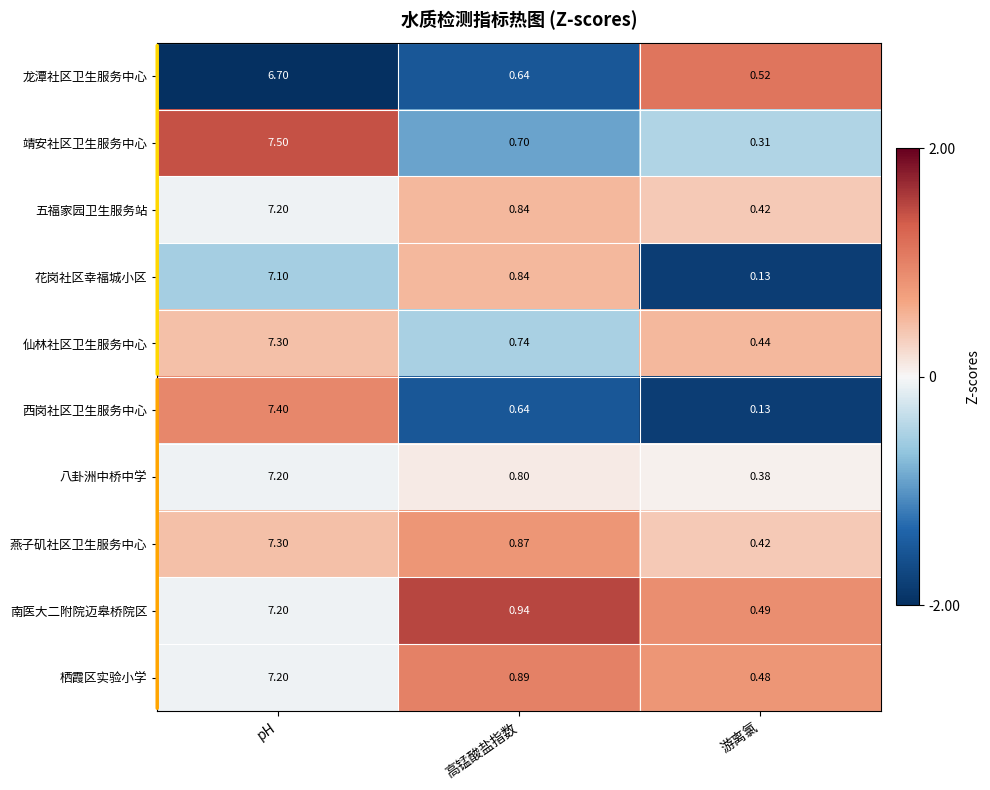

Where is 栖霞区实验小学 nearest to the value 3?

高锰酸盐指数